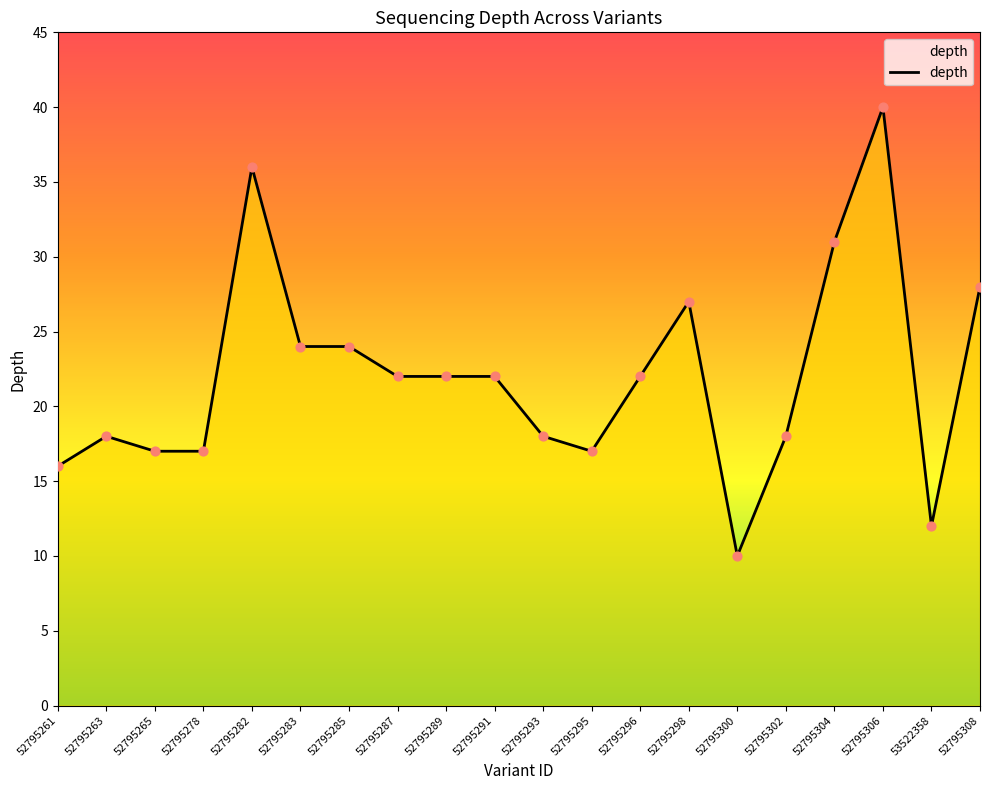

What is the change in value from 52795289 to 52795308?

+6